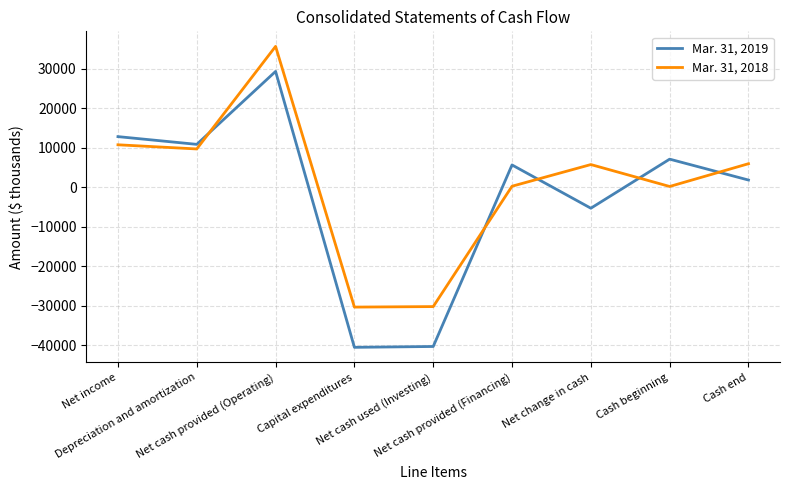

Which series has the largest range (max minus min)?

Mar. 31, 2019